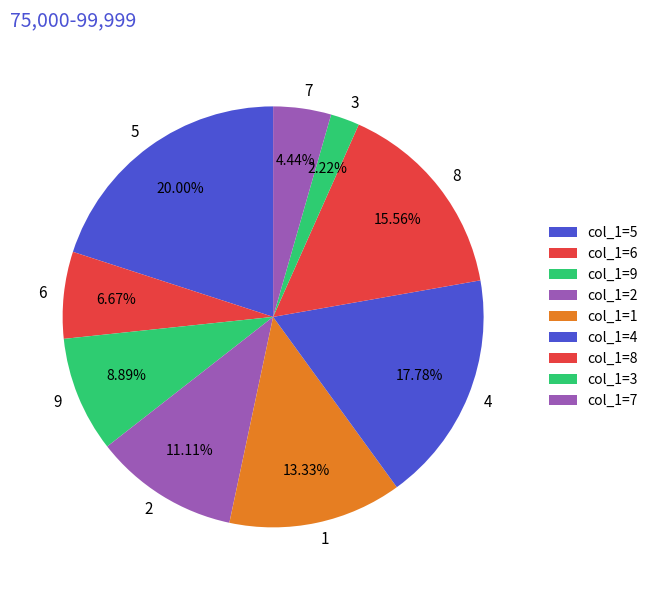

How many slices are in this pie chart?

9